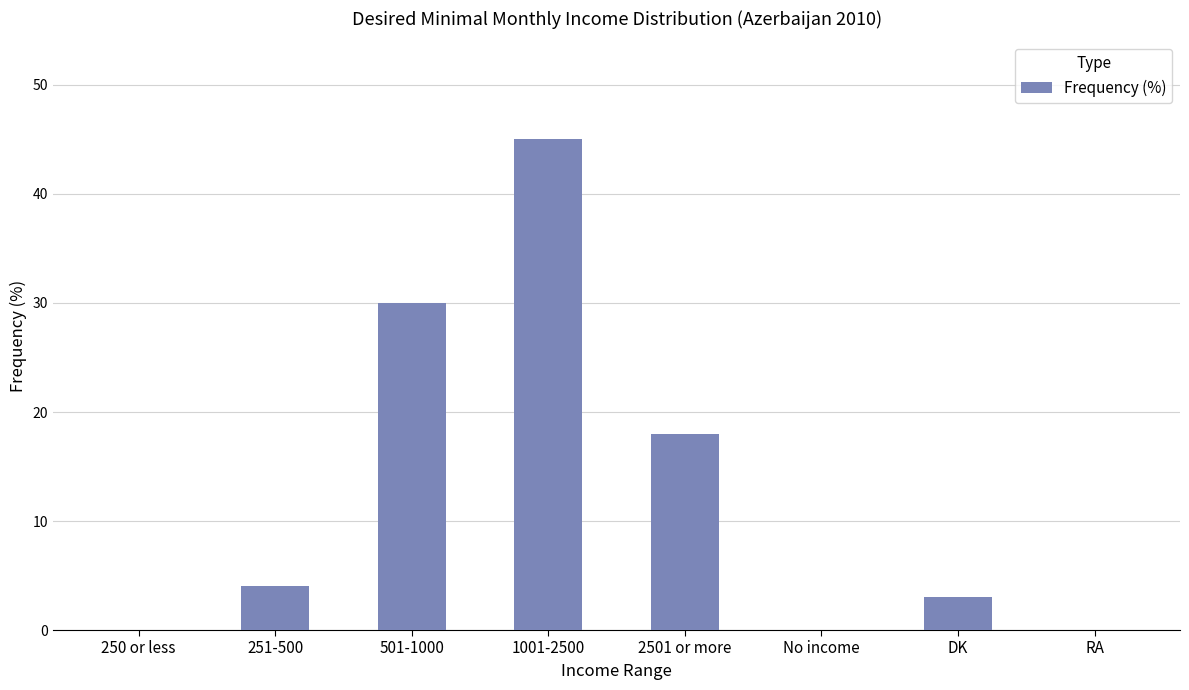

Count the number of categories in the chart.

8